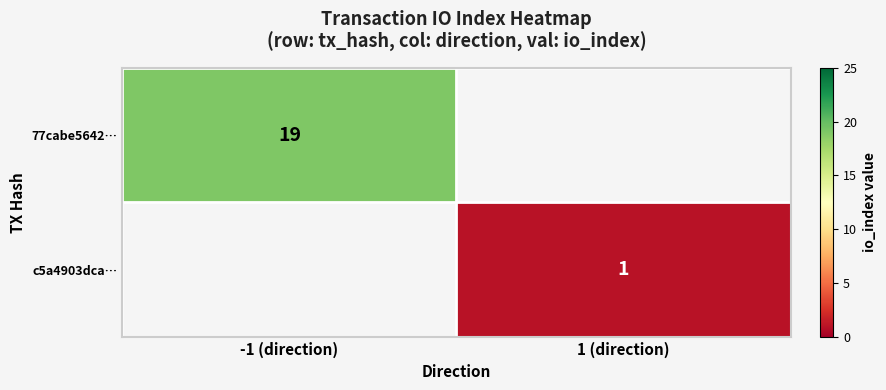

How many categories are shown in the chart?

2